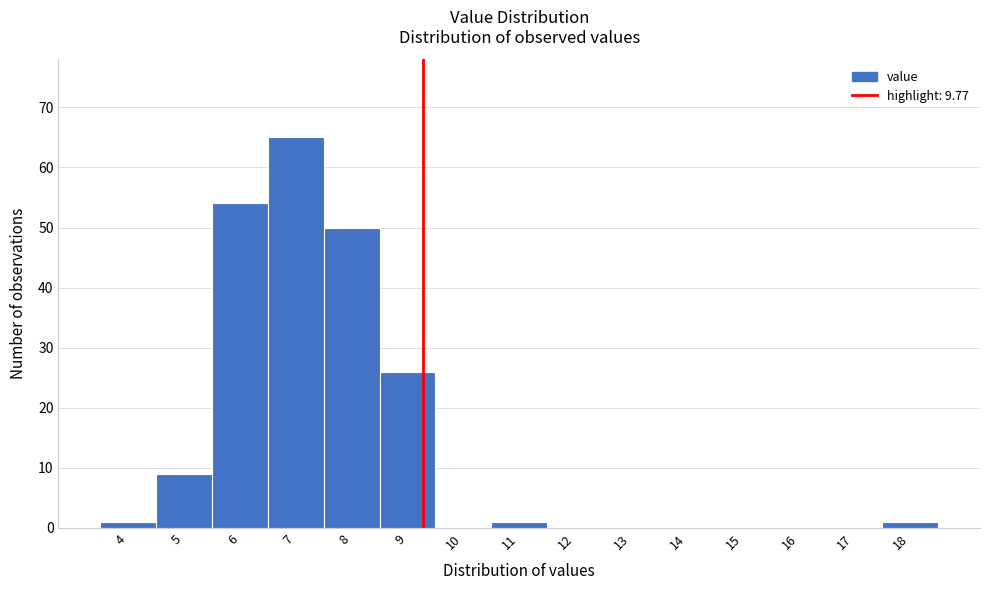

Reading left to right, transcribe all the data shown in this chart.

4=1	5=9	6=54	7=65	8=50	9=26	10=0	11=1	12=0	13=0	14=0	15=0	16=0	17=0	18=1